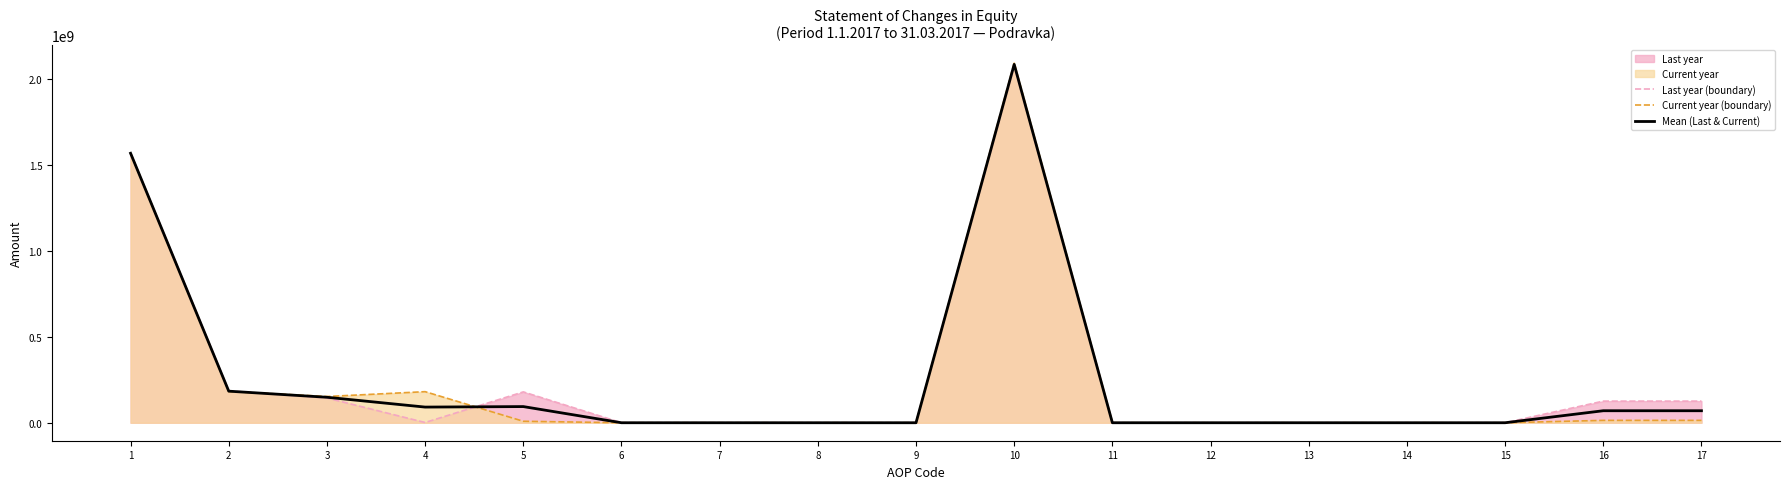

True or false: Current year (boundary) has a value of 13863649.0 at 16.

True